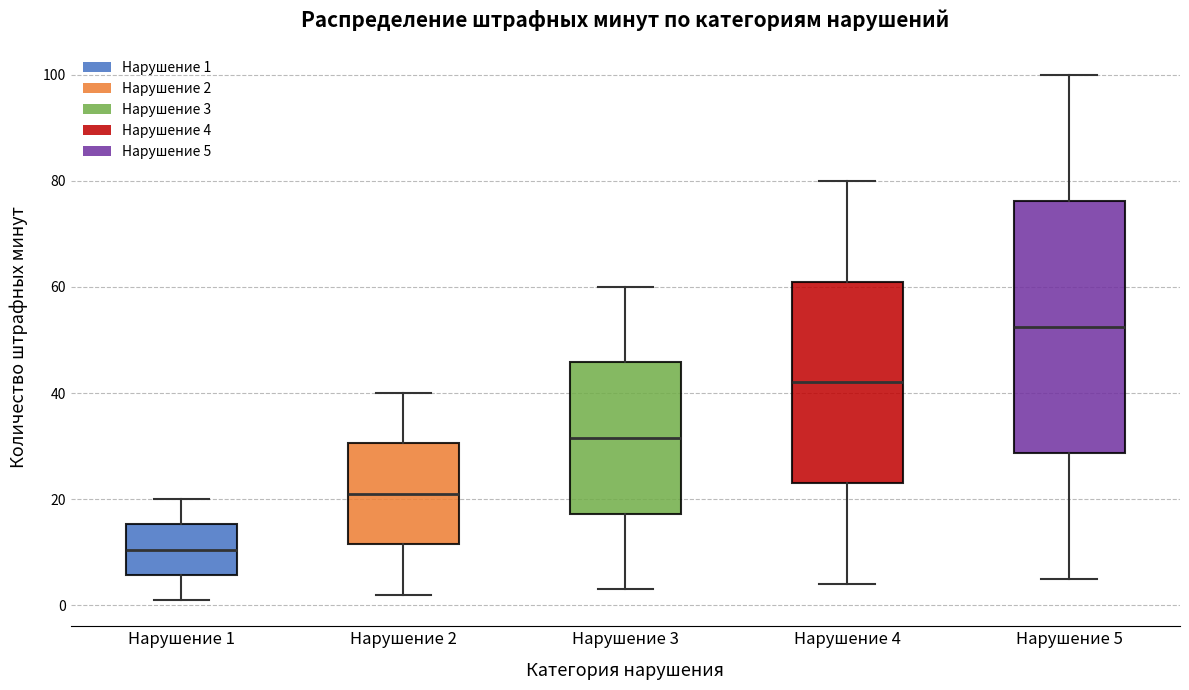

Reading left to right, read every box against the y-axis: the position of its median line, the range the box covers, and the ends of its whiskers. The values are not printed on the chart, so give them approximately, as read against the axis.

Нарушение 1: median 10, box 6 to 16, whiskers 2 to 20
Нарушение 2: median 22, box 12 to 30, whiskers 2 to 40
Нарушение 3: median 32, box 18 to 46, whiskers 4 to 60
Нарушение 4: median 42, box 24 to 62, whiskers 4 to 80
Нарушение 5: median 52, box 28 to 76, whiskers 6 to 100